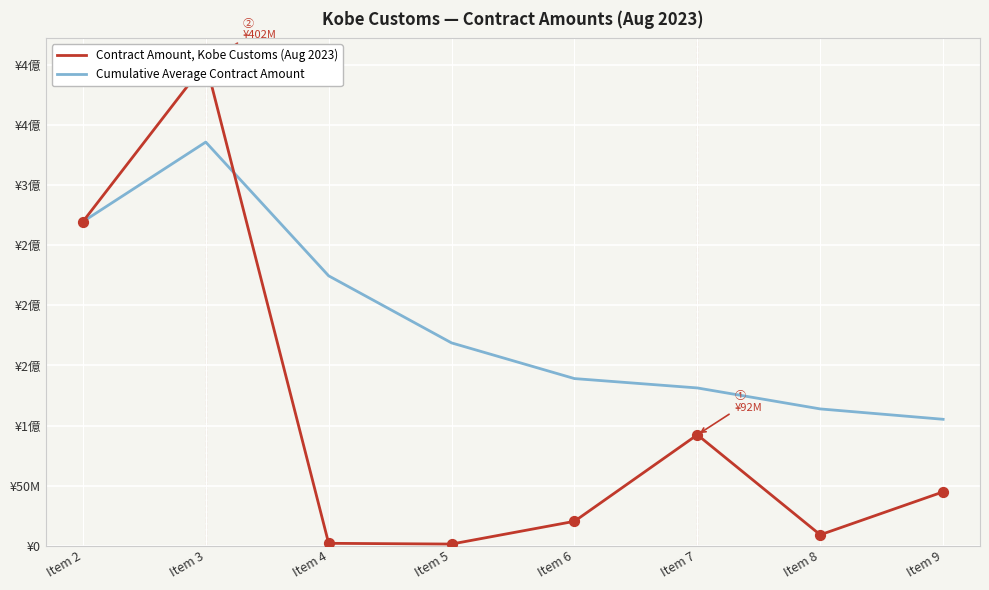

Which series has the widest spread of Y values?

Contract Amount, Kobe Customs (Aug 2023)